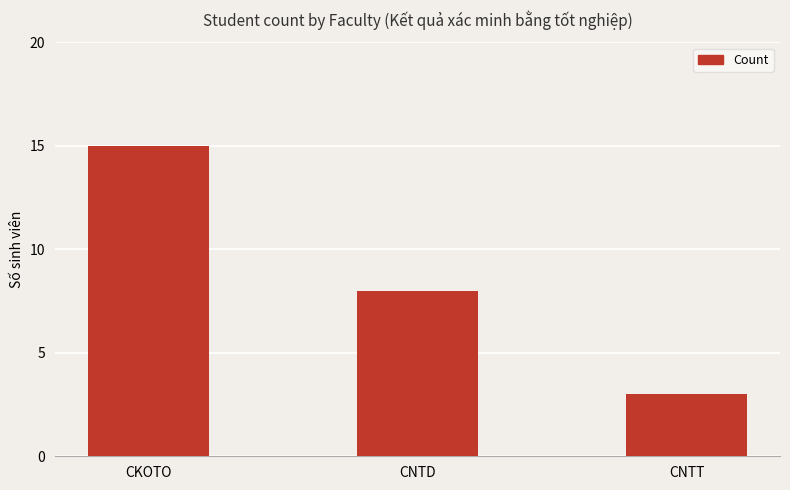

What is the average value?

9